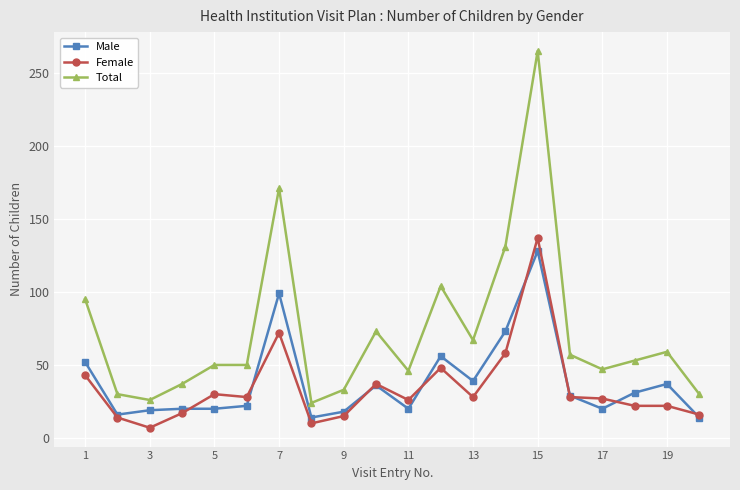

Which series has the widest spread of values?

Total